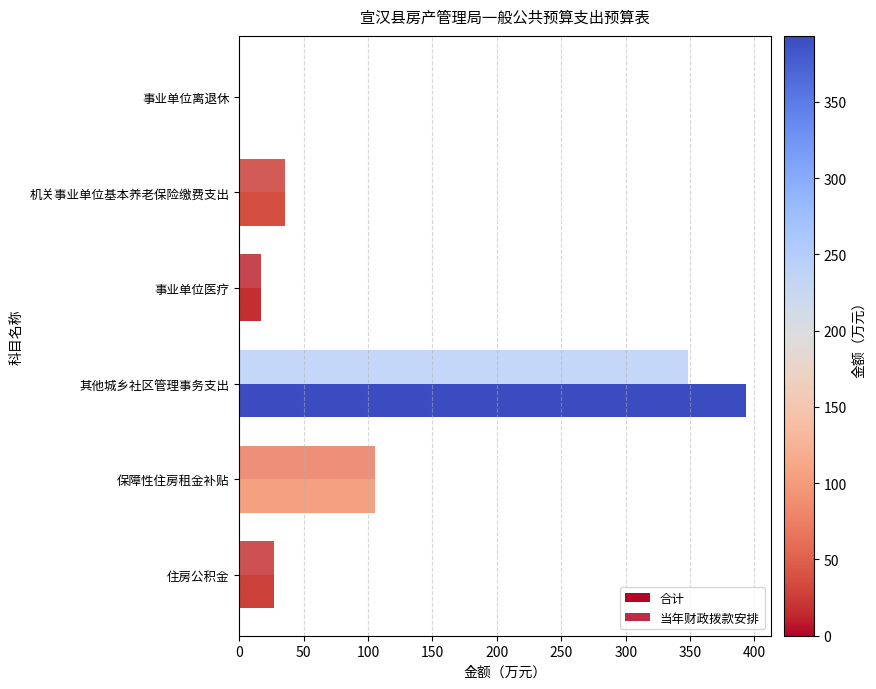

What is the value of the 当年财政拨款安排 bar at the 4th from the left?

348.7